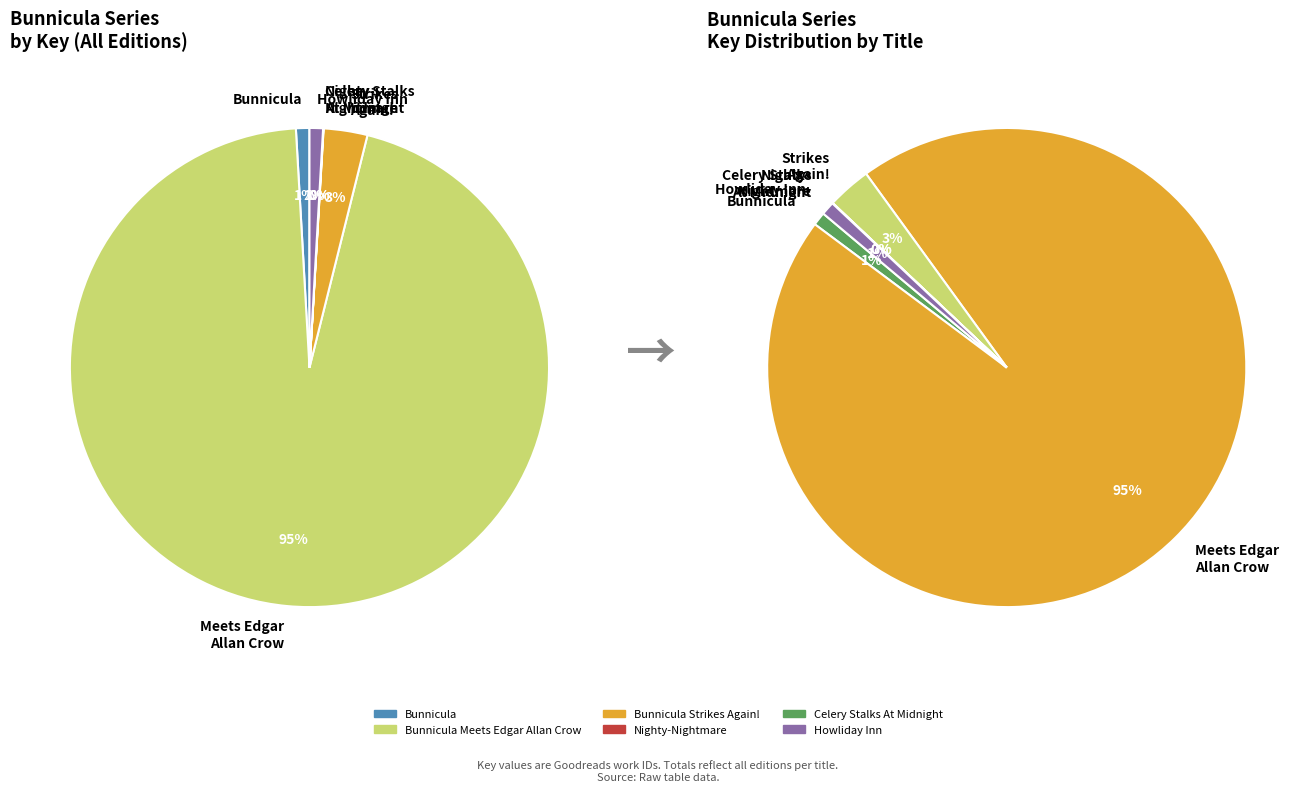

Approximately how many times larger is the value at Nighty-Nightmare compared to Celery Stalks At Midnight?

1.2